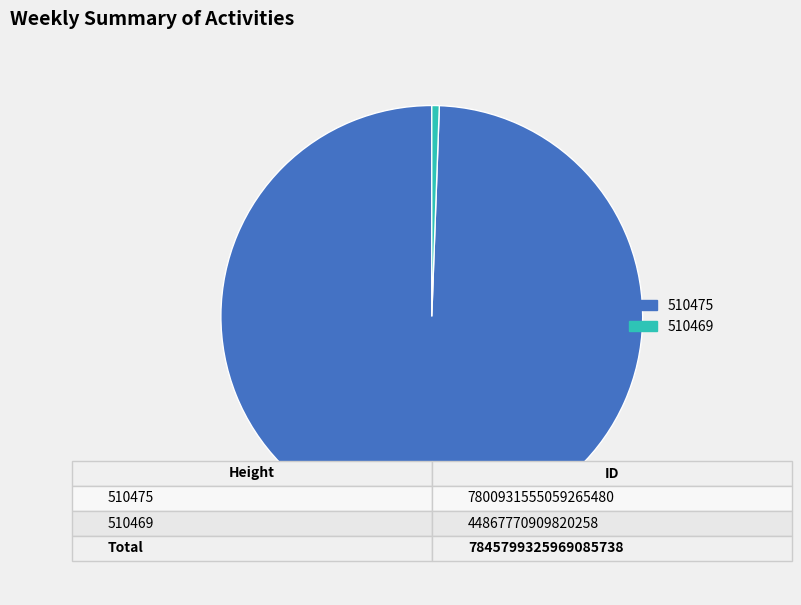

True or false: 510469 accounts for 15% of the total.

False